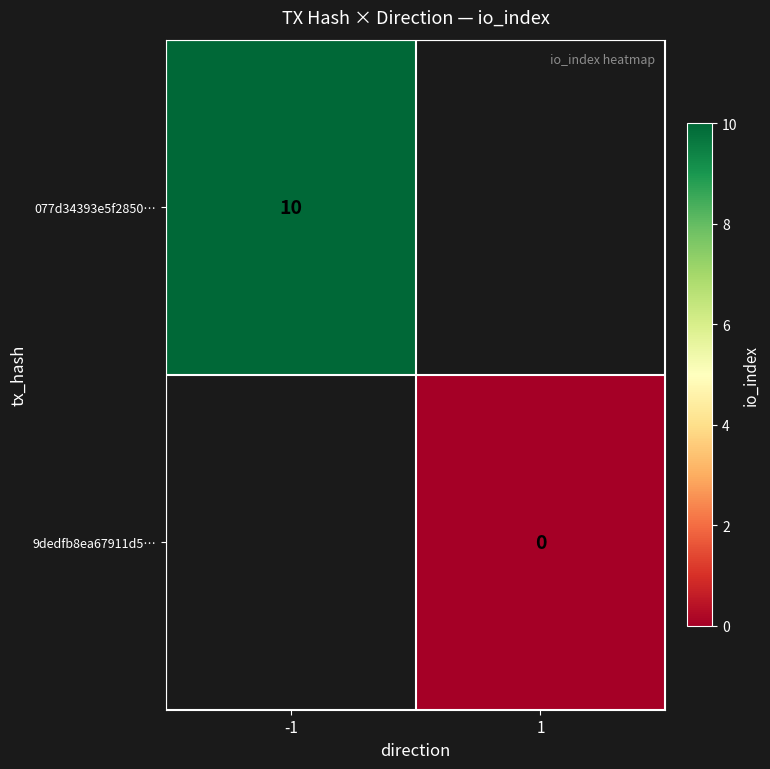

Between 1 and -1, which is larger?

-1